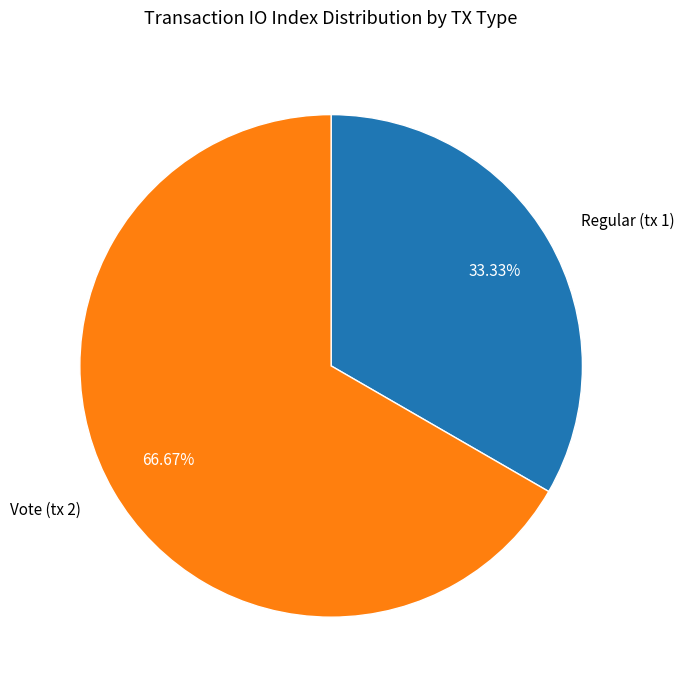

To the nearest percent, what percentage of the pie is Regular (tx 1)?

33%